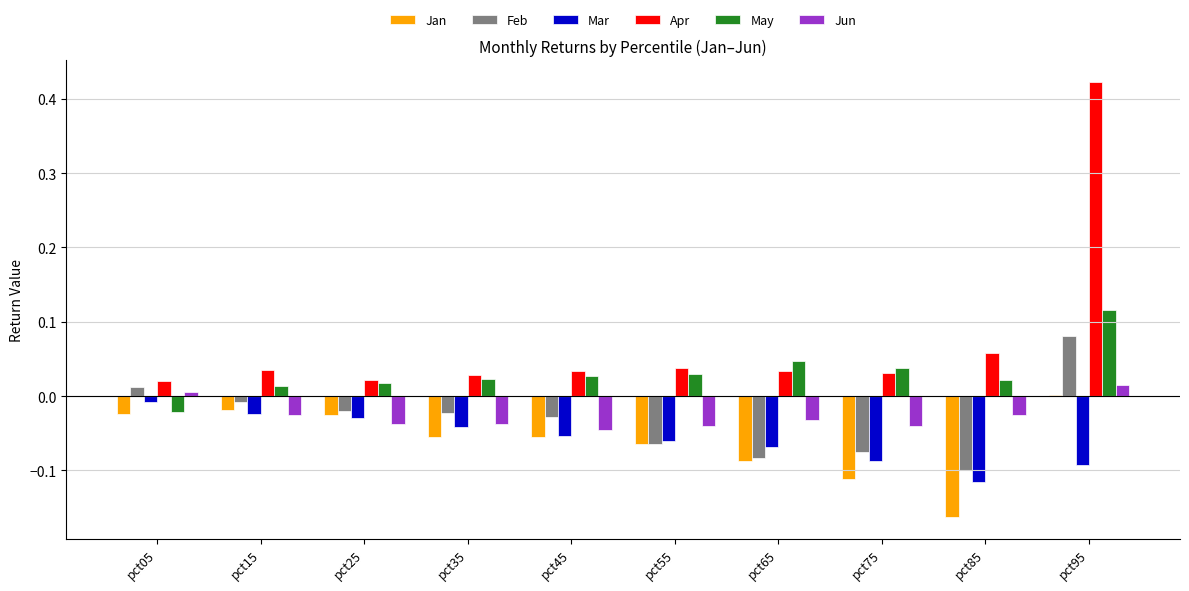

Which series has the largest total across all categories?

Apr